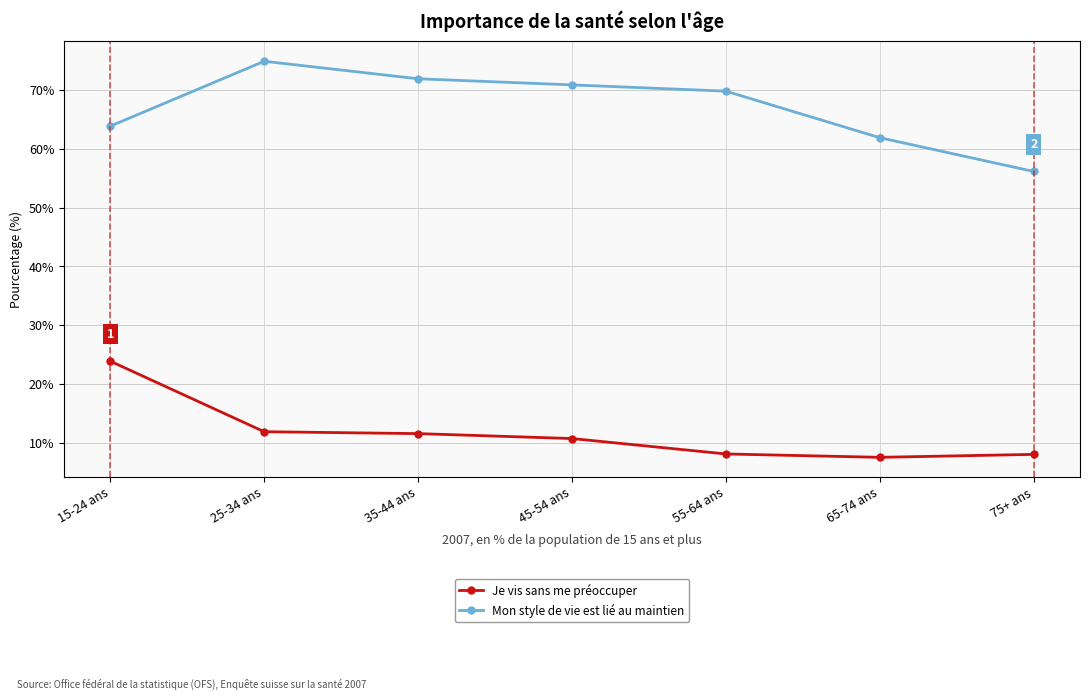

True or false: Mon style de vie est lié au maintien and Je vis sans me préoccuper cross at least once.

False